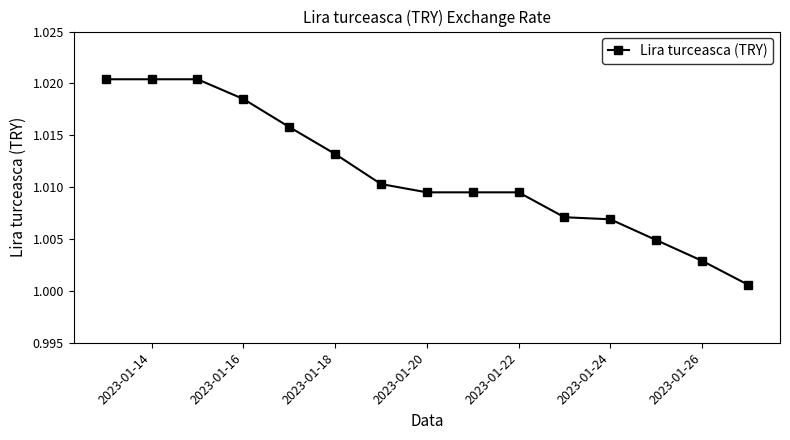

What is the sum of all values?

15.2